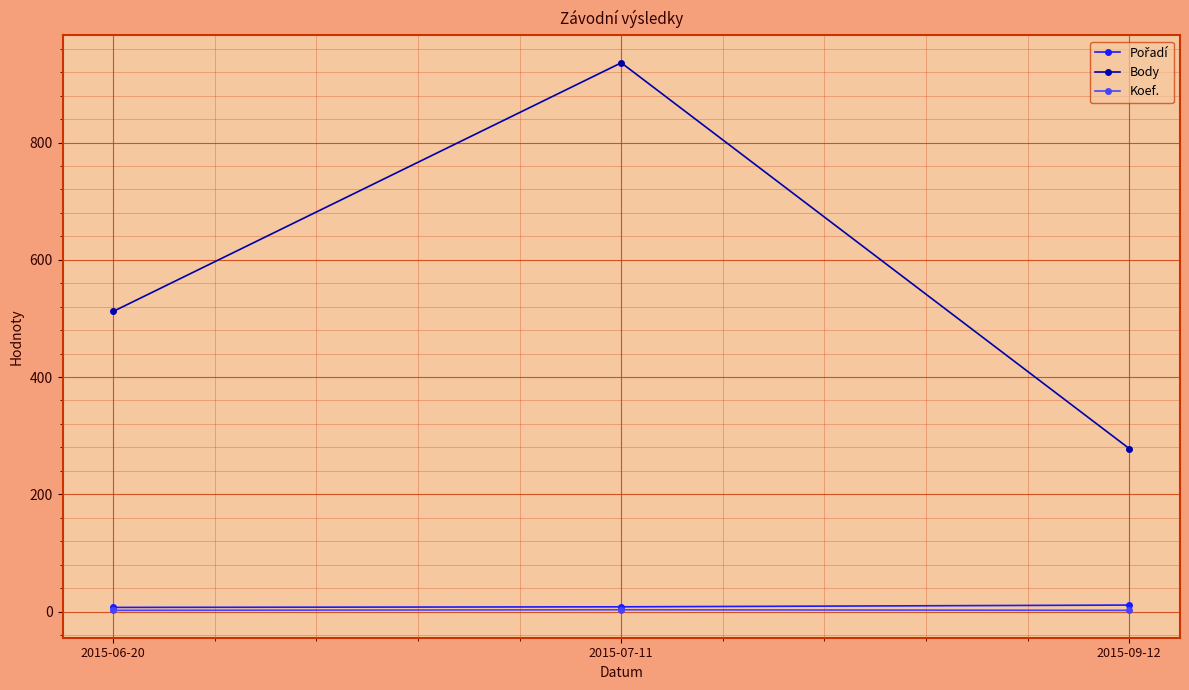

Which series has the largest range (max minus min)?

Body